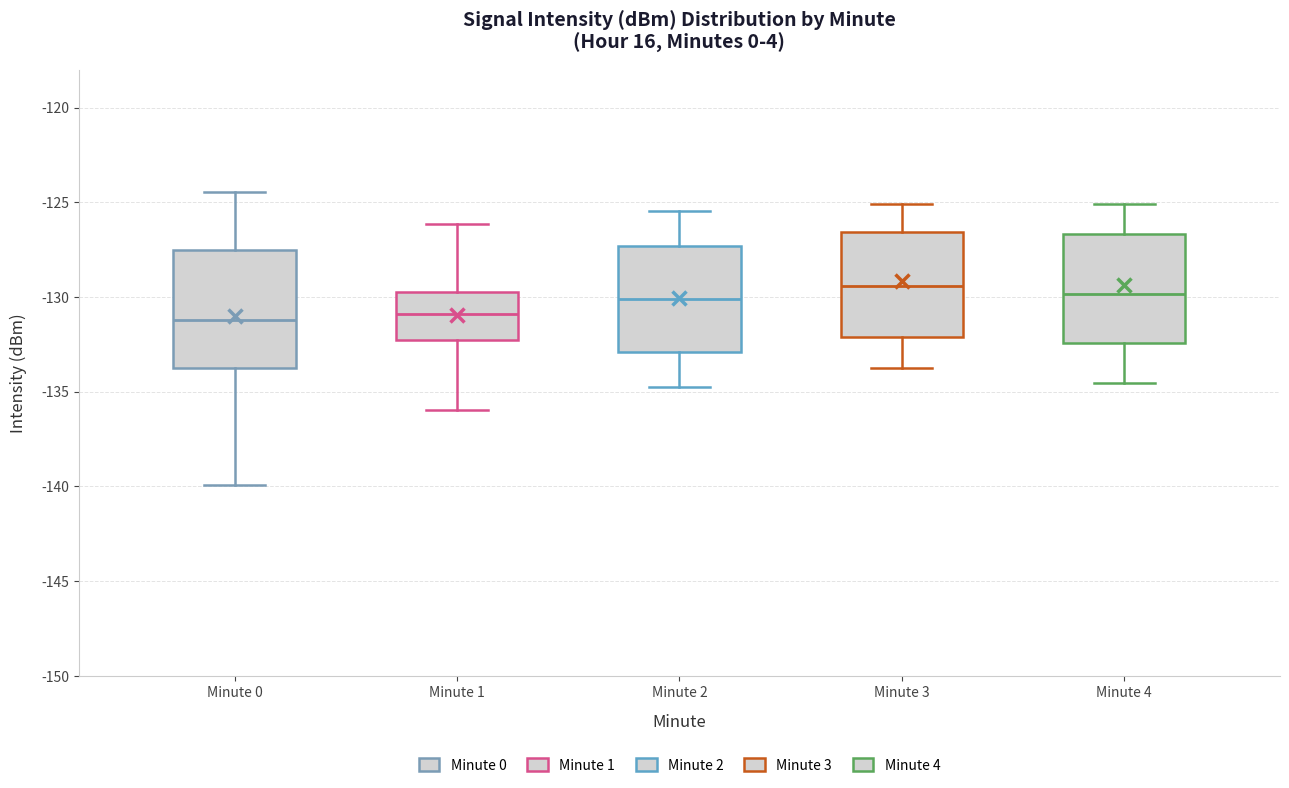

Reading left to right, read every box against the y-axis: the position of its median line, the range the box covers, and the ends of its whiskers. The values are not printed on the chart, so give them approximately, as read against the axis.

Minute 0: median -131.0, box -134.0 to -127.5, whiskers -140.0 to -124.5
Minute 1: median -131.0, box -132.5 to -129.5, whiskers -136.0 to -126.0
Minute 2: median -130.0, box -133.0 to -127.5, whiskers -135.0 to -125.5
Minute 3: median -129.5, box -132.0 to -126.5, whiskers -134.0 to -125.0
Minute 4: median -130.0, box -132.5 to -126.5, whiskers -134.5 to -125.0